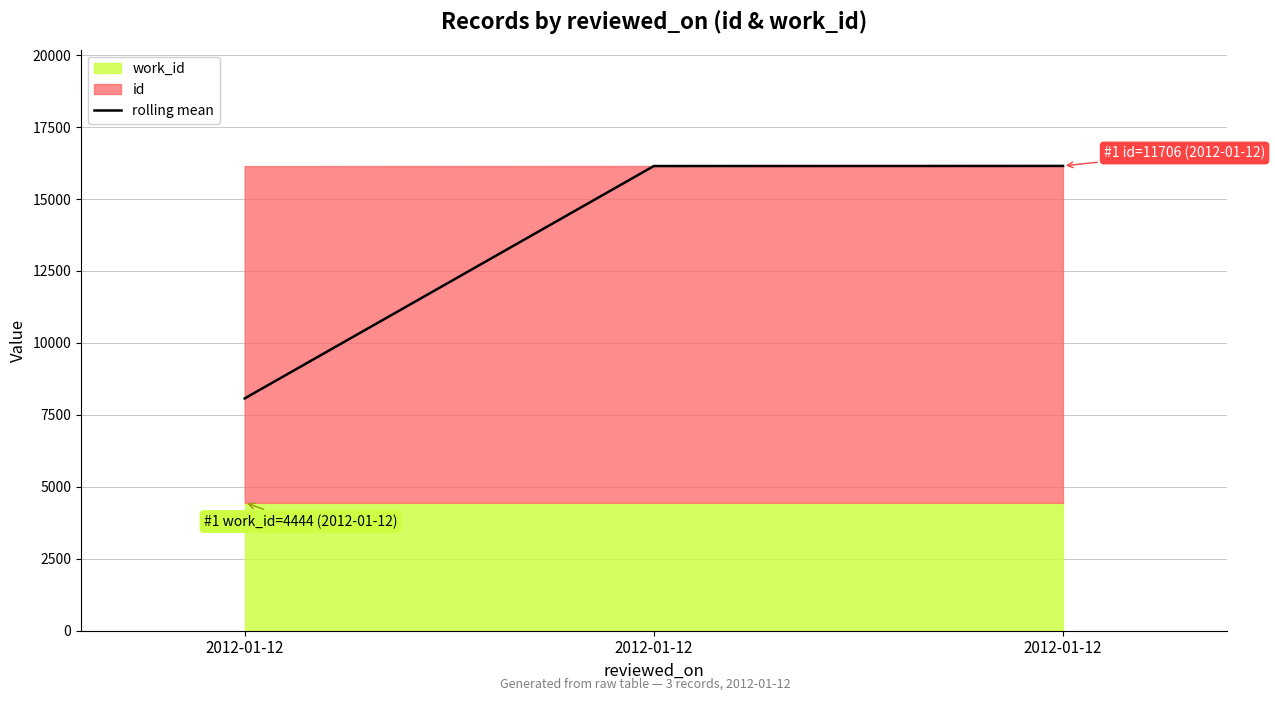

What is the value of the 1st point from the left?

8072